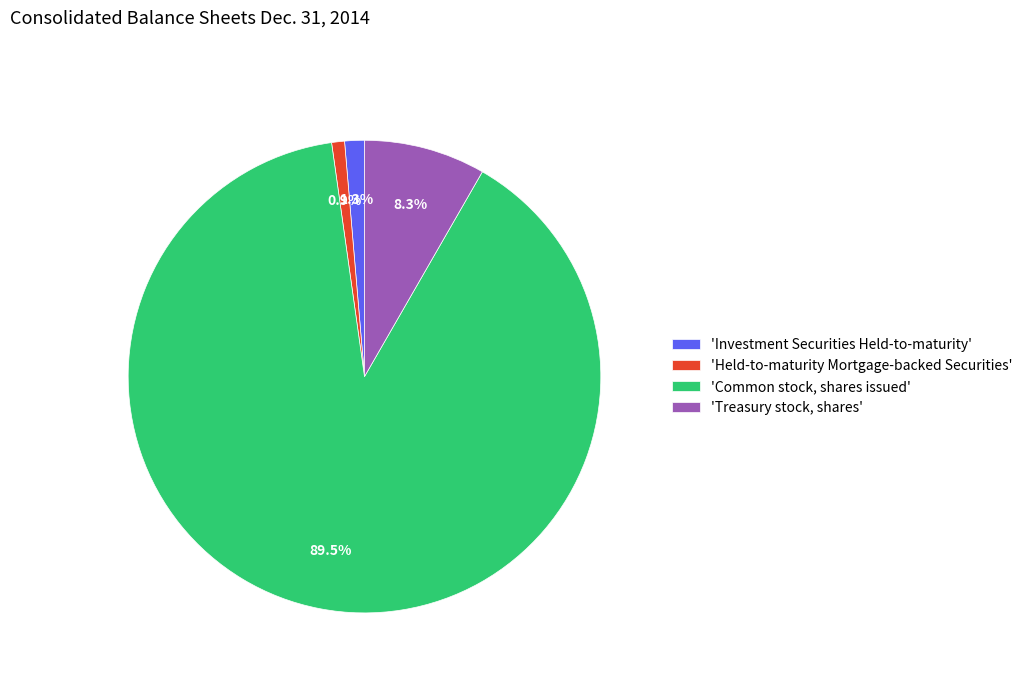

Rank the categories by value from lowest to highest.

'Held-to-maturity Mortgage-backed Securities', 'Investment Securities Held-to-maturity', 'Treasury stock, shares', 'Common stock, shares issued'